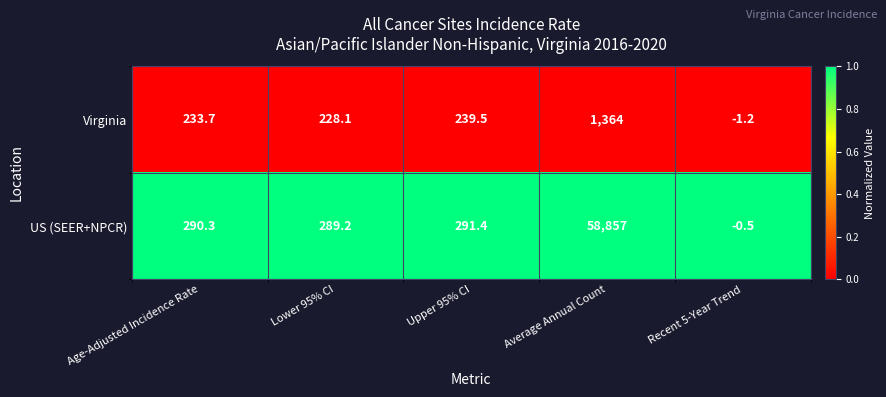

What is the spread (max minus min) of values at Lower 95% CI?

61.1